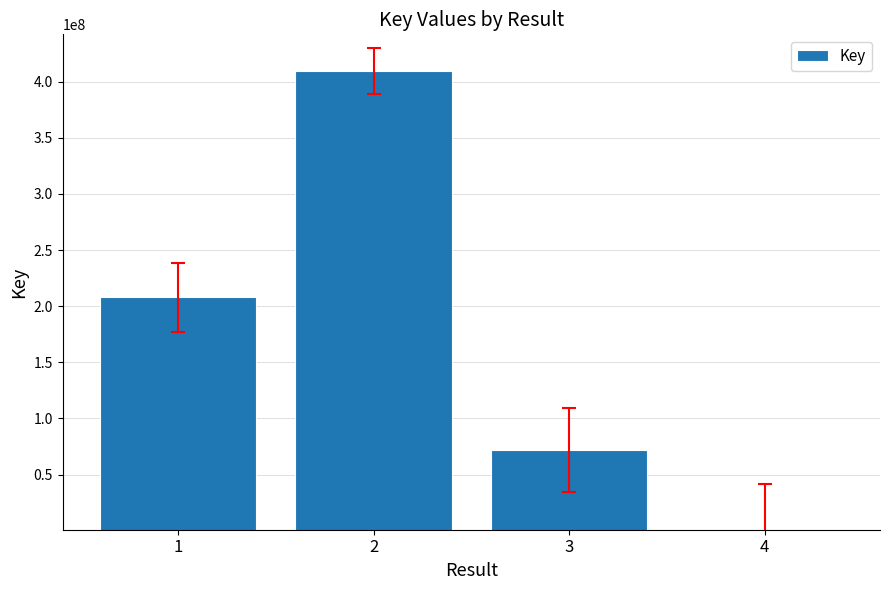

What is the greatest value displayed?

409284028